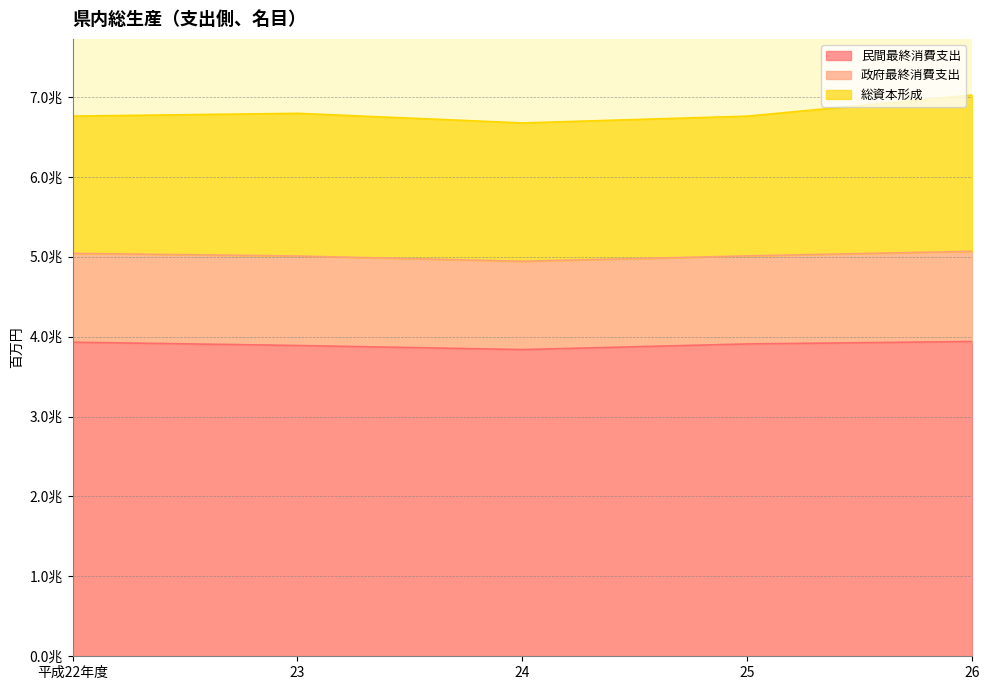

What is the difference between the 民間最終消費支出 values at 平成22年度 and 26?

8748